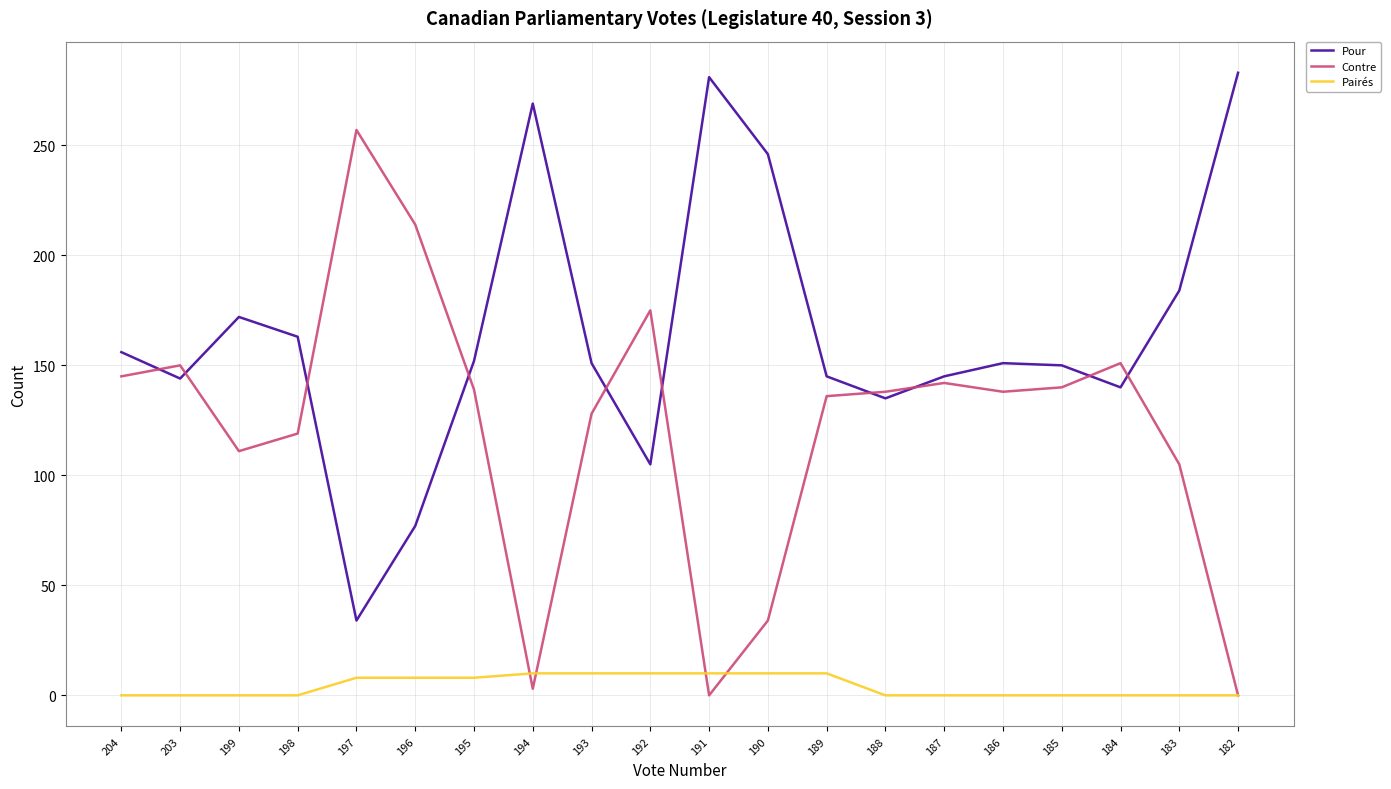

Is the value of Pour at 199 greater than the value of Pairés at 191?

Yes